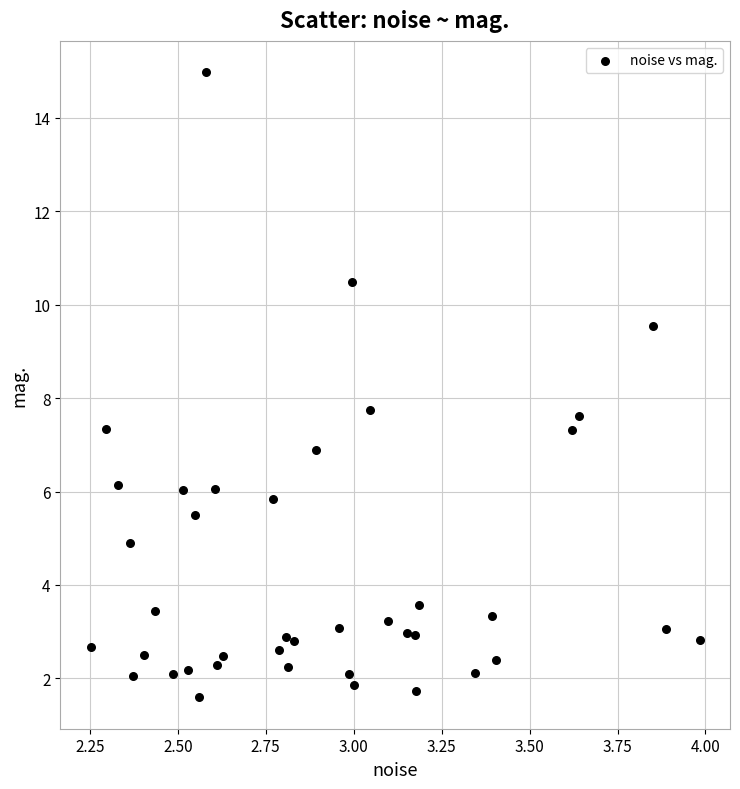

What is the range of Y values (max minus min)?

13.4